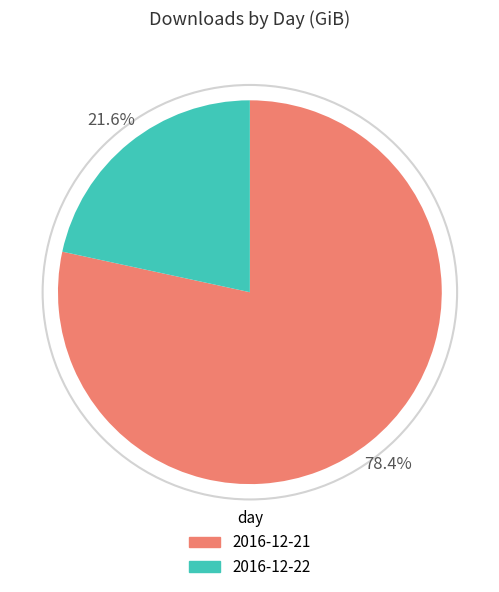

Rank the categories by value from lowest to highest.

2016-12-22, 2016-12-21